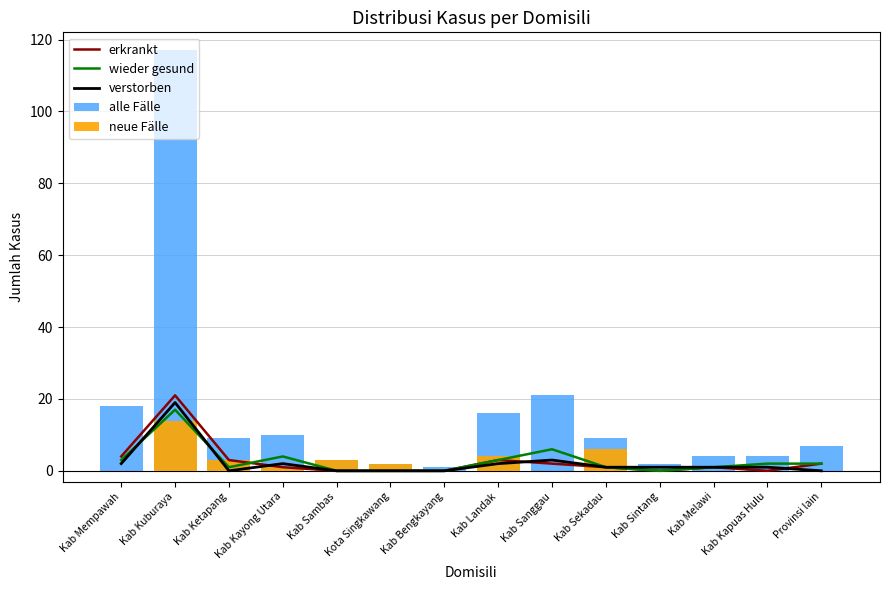

What is the difference between the maximum and second lowest values in the erkrankt series?

21